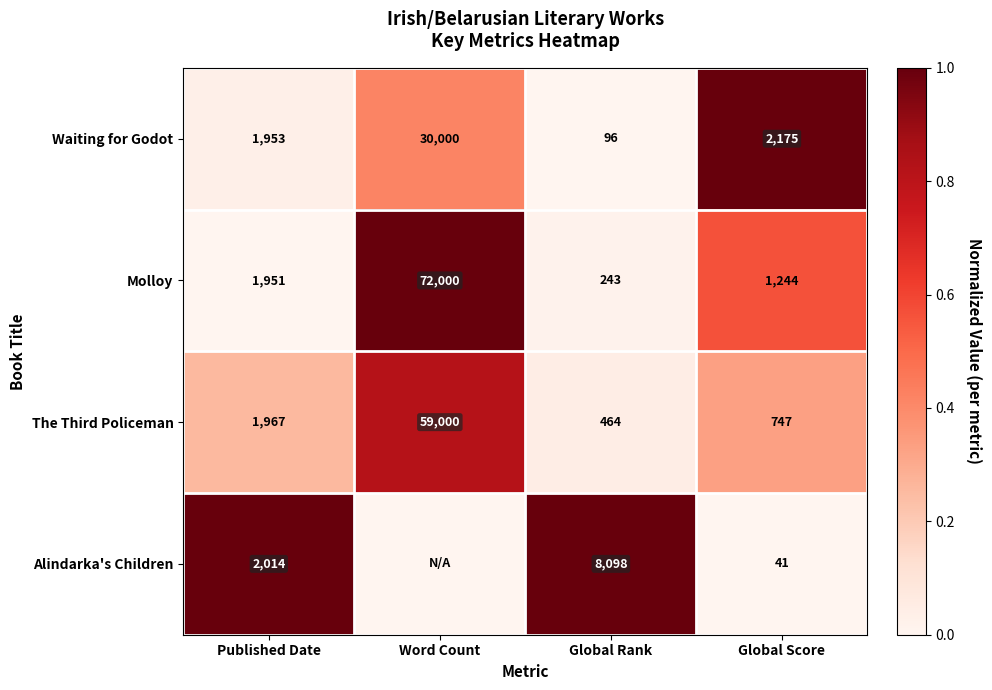

How many distinct data groups are displayed?

4